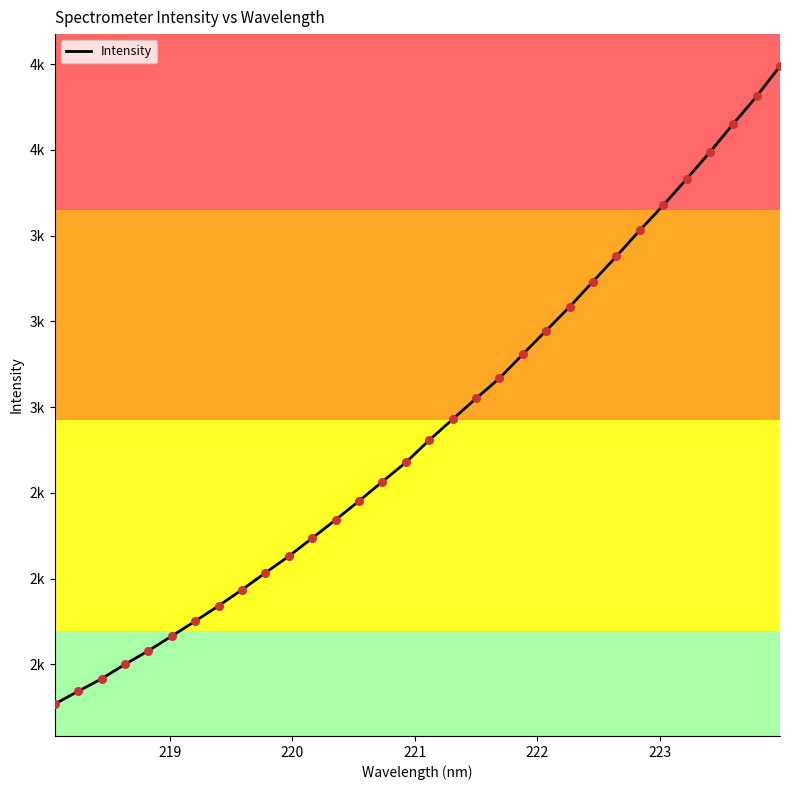

Is this an area chart (filled region under the line)?

No